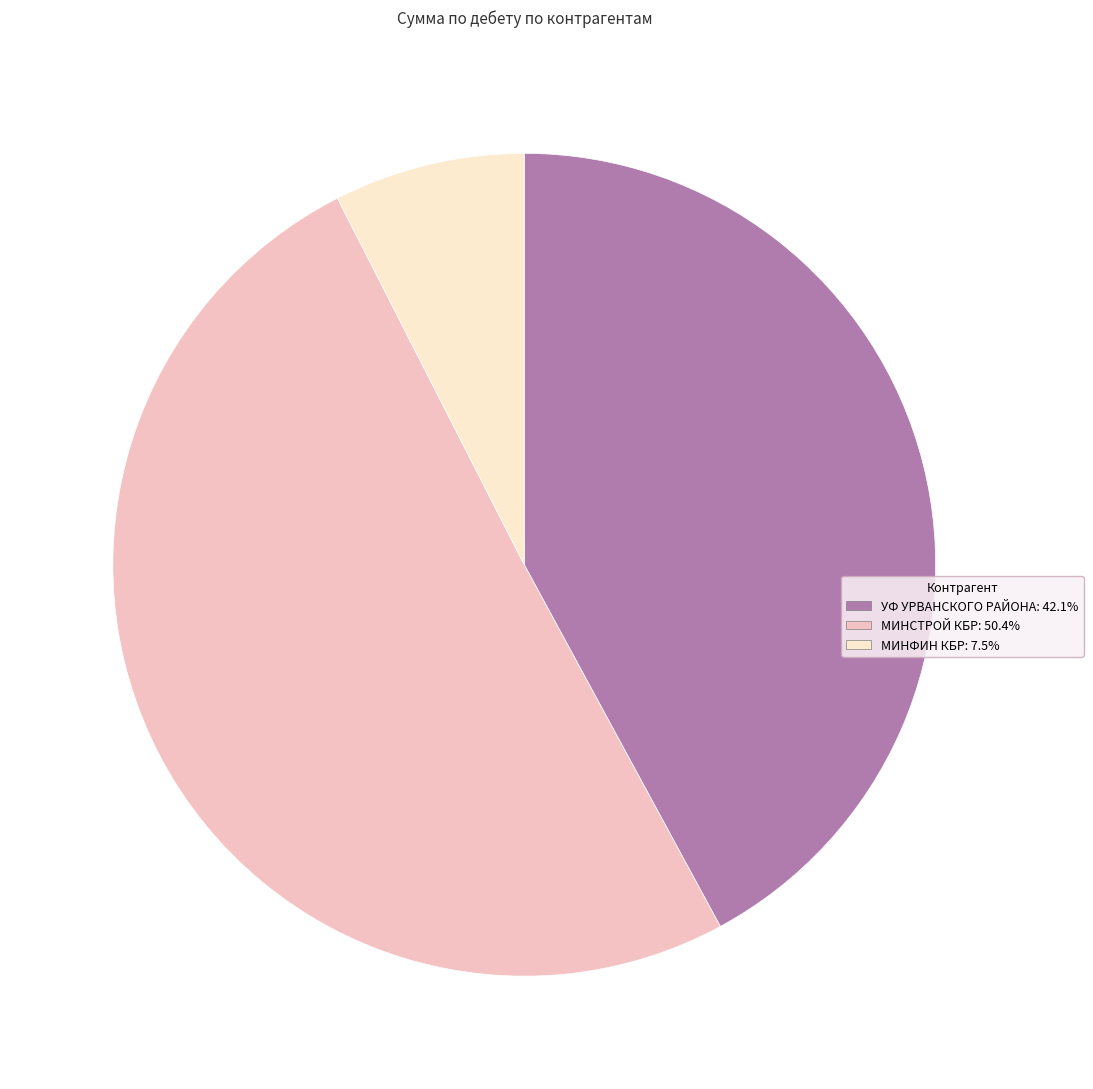

Do МИНФИН КБР and УФ УРВАНСКОГО РАЙОНА together represent more than half of the pie?

No